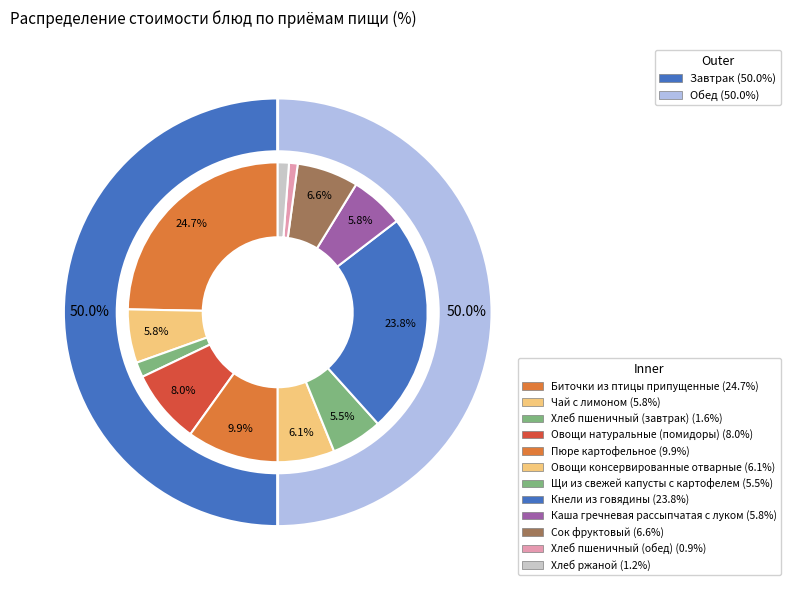

To the nearest percent, what is the difference between the Каша гречневая рассыпчатая с луком and Сок фруктовый slice percentages?

1%